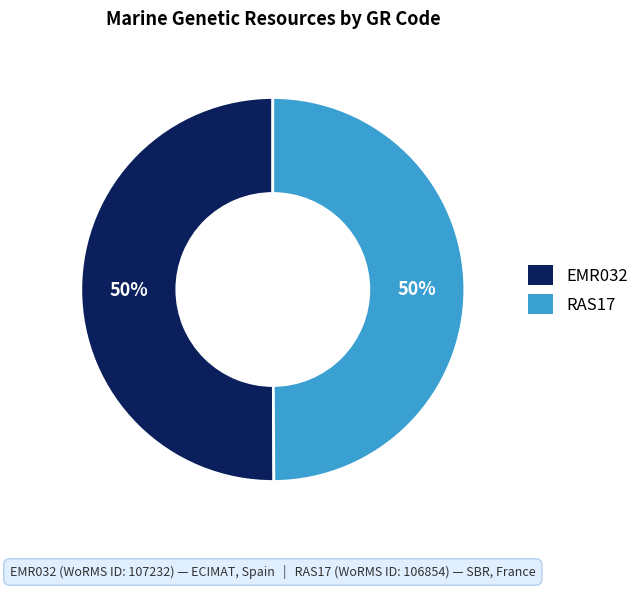

Do RAS17 and EMR032 together represent more than half of the pie?

Yes